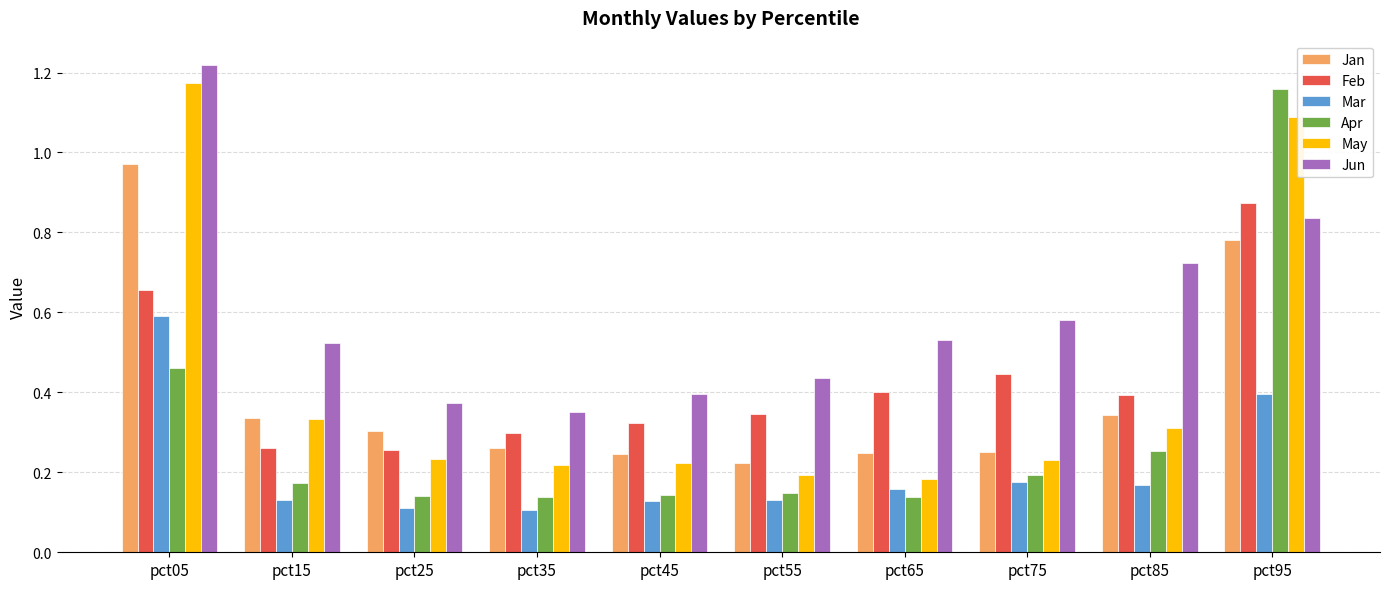

The value of Apr at pct25 is 0.1. True or false?

True